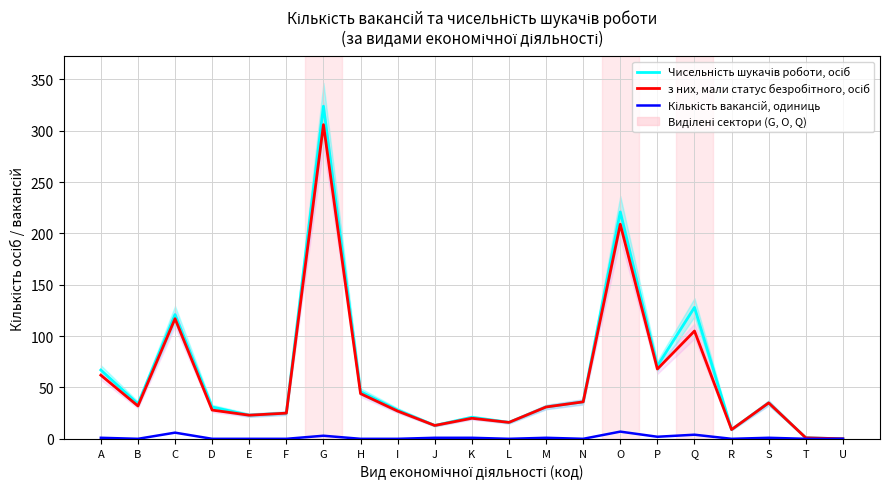

How many positive values does the з них, мали статус безробітного, осіб series have?

20